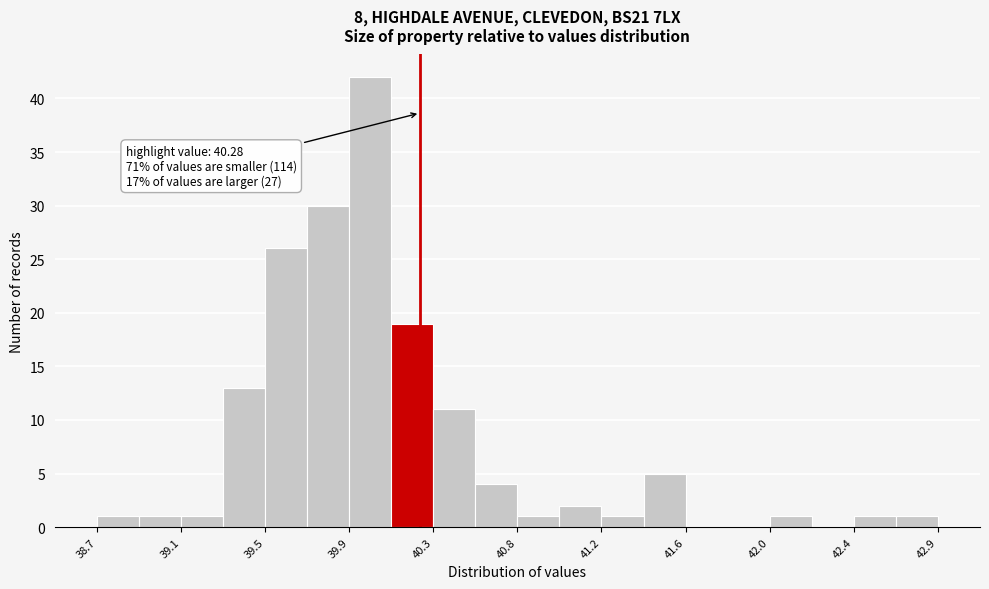

Which range on the x-axis has the tallest bar?

39.95 to 40.15